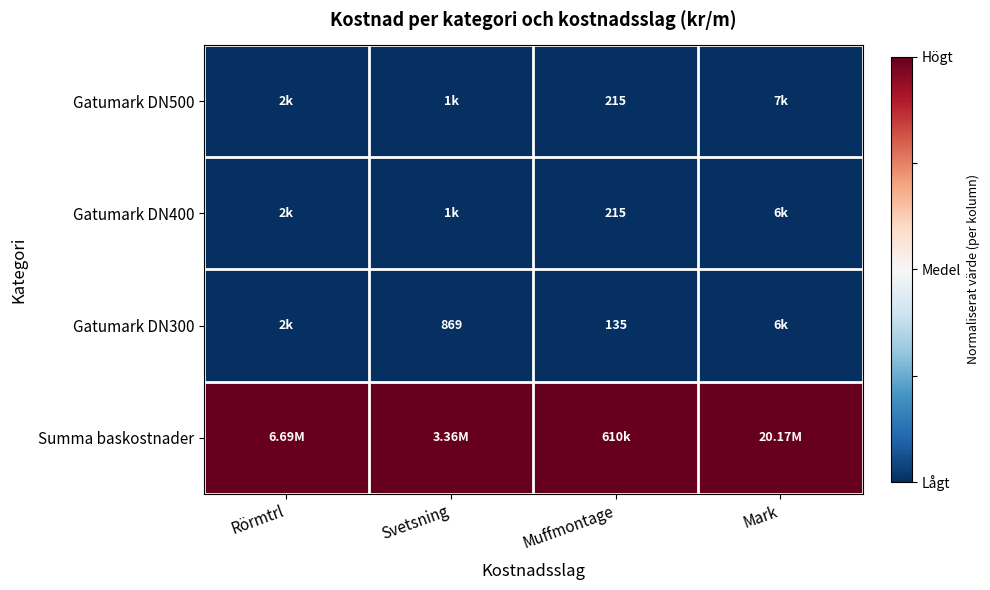

Is the value of Gatumark DN500 at Muffmontage greater than the value of Gatumark DN300 at Muffmontage?

Yes